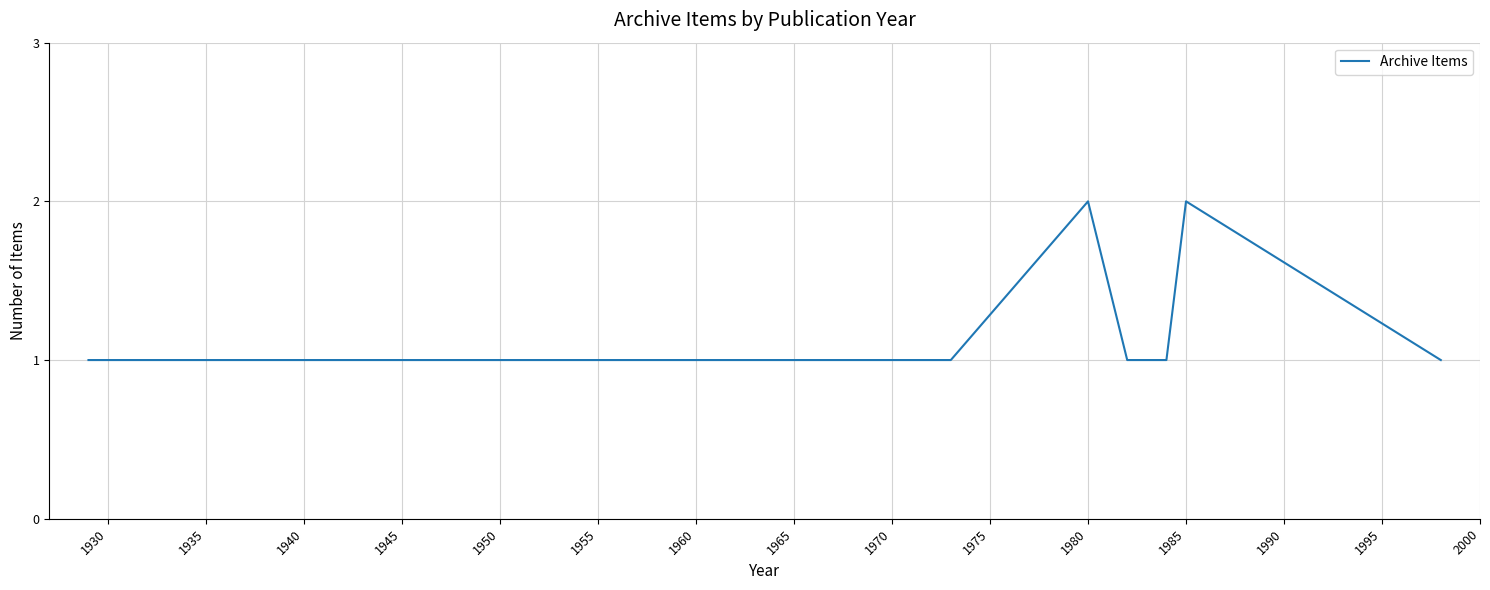

True or false: there are more than 1 points higher than both neighbors.

True